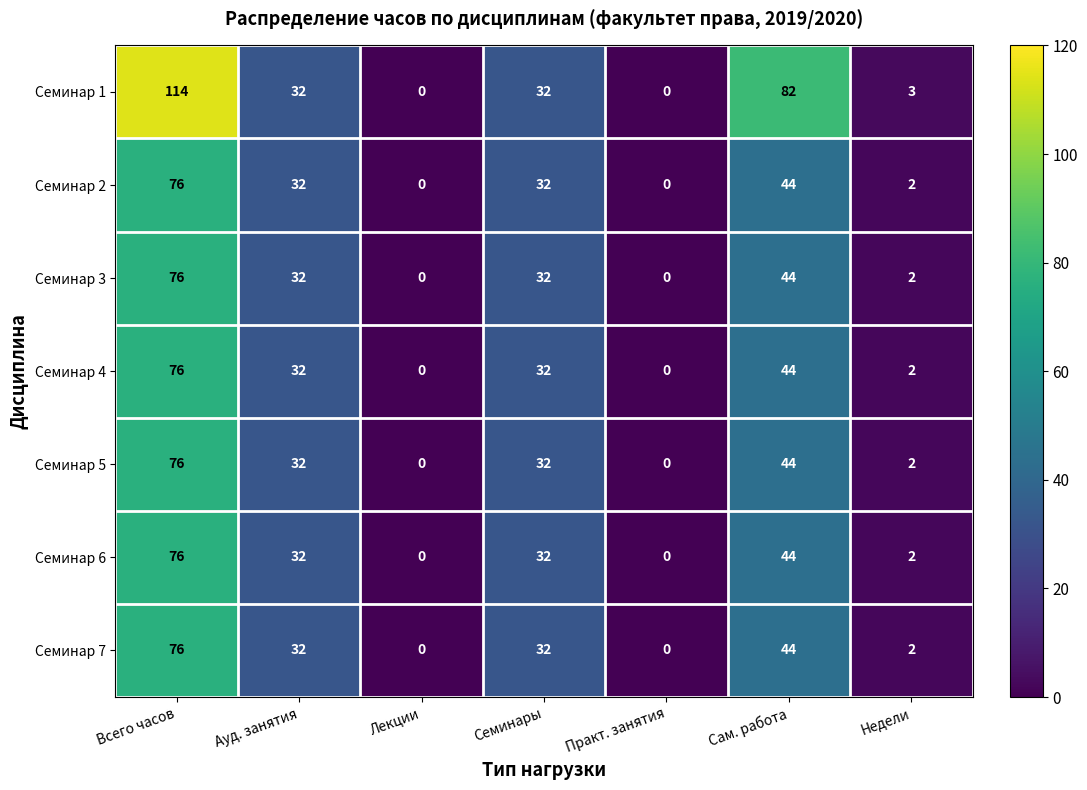

Count the number of categories in the chart.

7